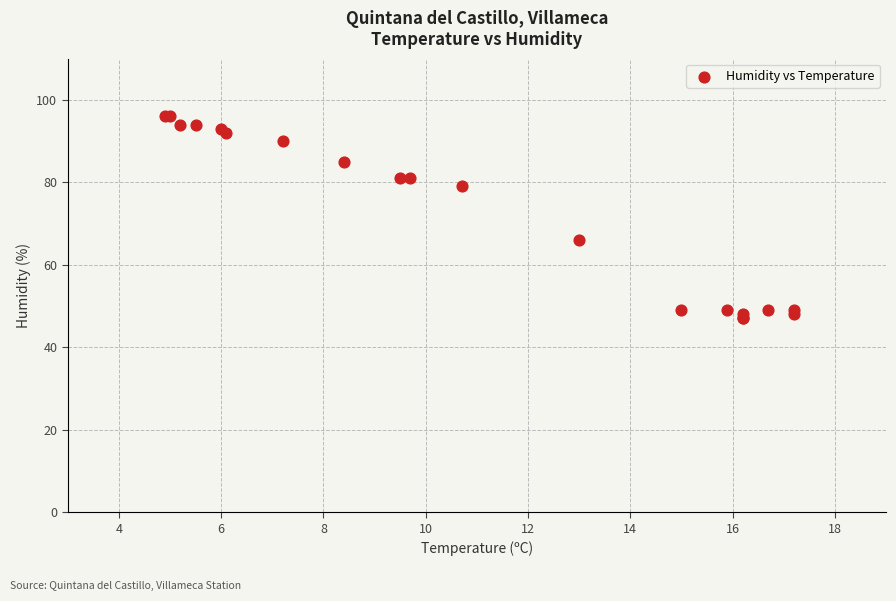

What Y value in the scatter plot is closest to 71?

66